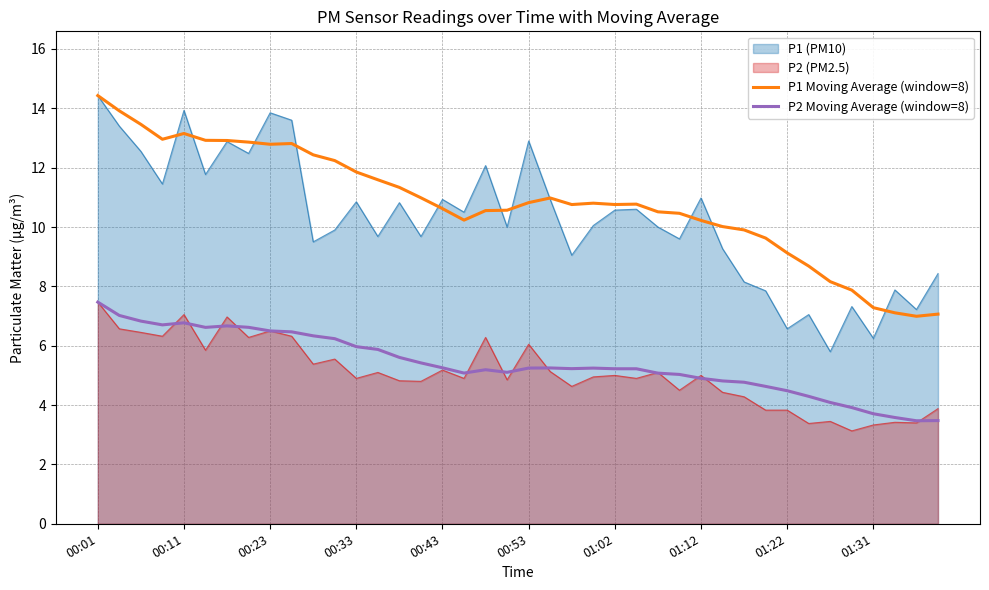

True or false: P2 Moving Average (window=8) has a value of 5.1 at 26.

True